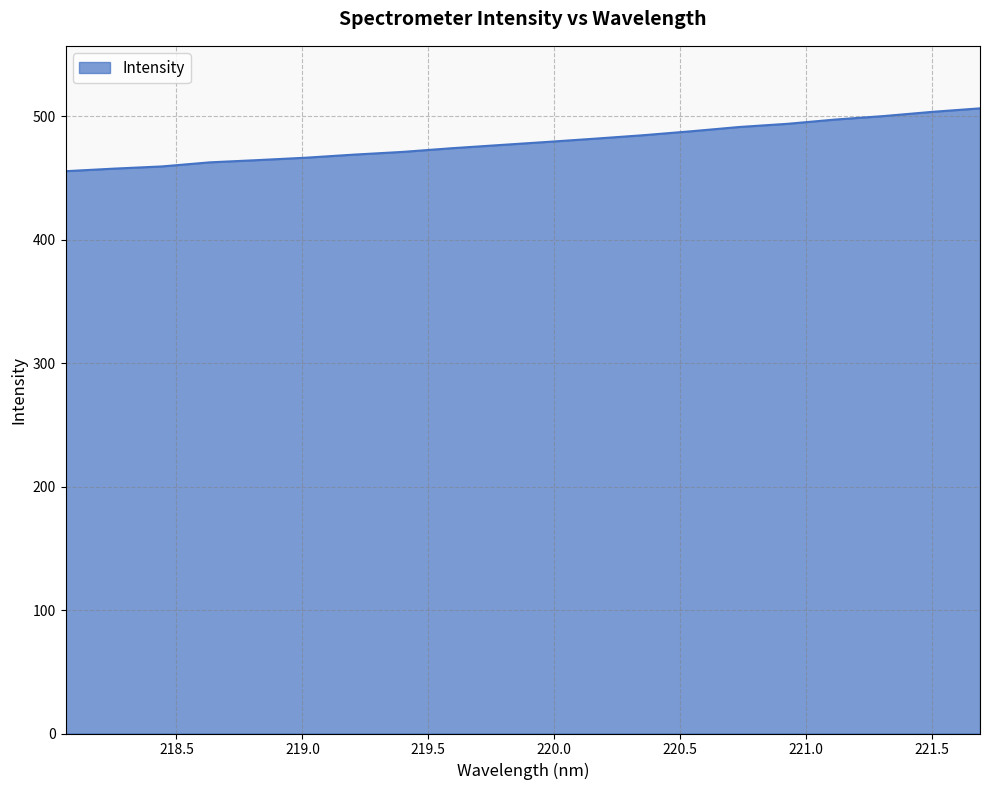

What is the difference between the maximum and minimum values?

50.9